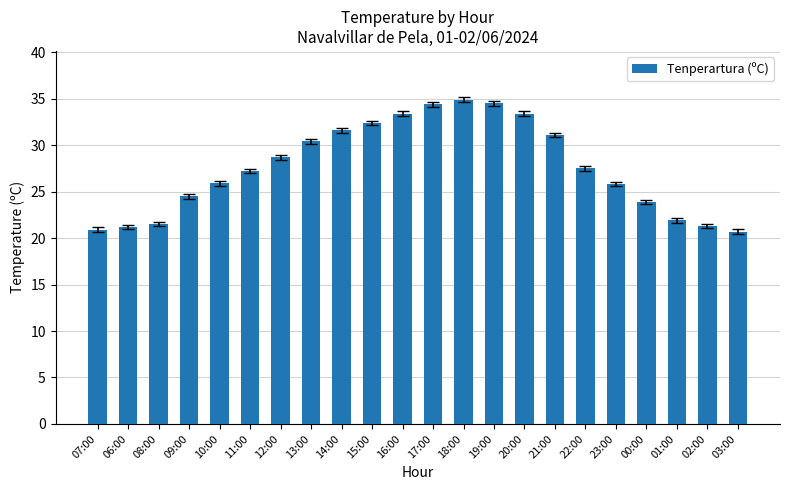

Is it true that the value at 12:00 is 7.8?

False